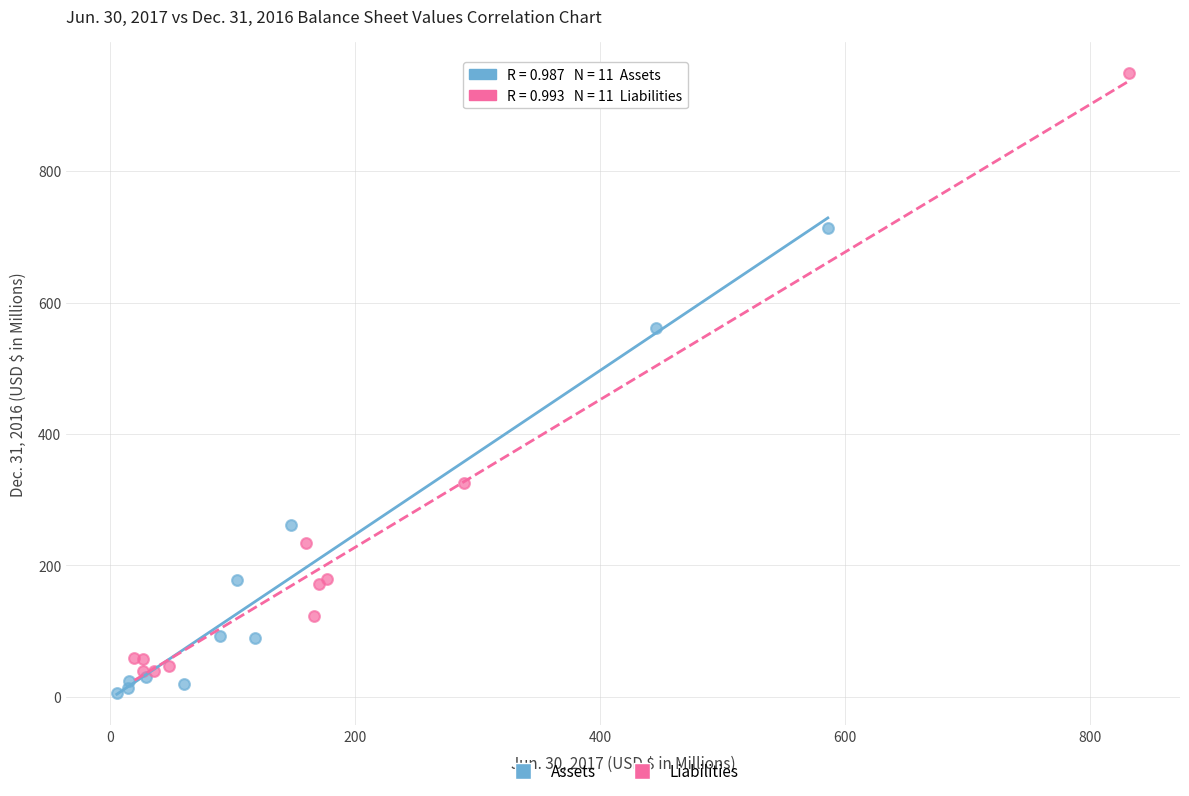

Which series contains the highest Y value?

Liabilities